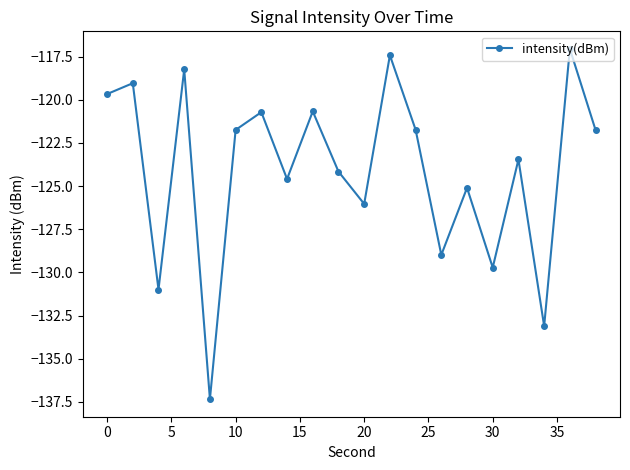

What is the value of the 11th point from the left?

-126.0